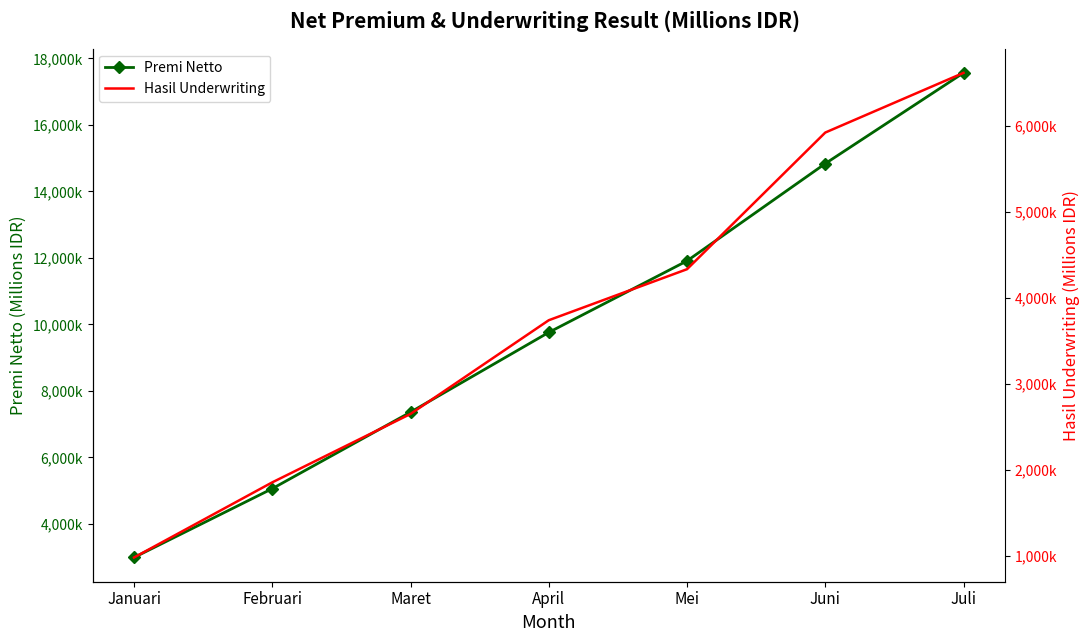

What are all the series names shown in the legend?

Premi Netto, Hasil Underwriting